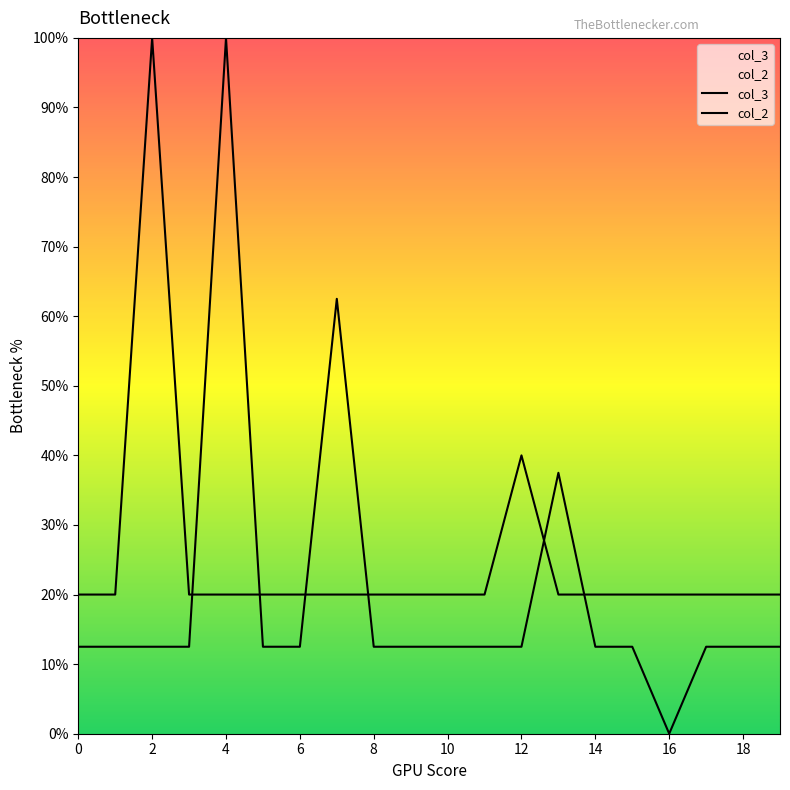

Between 16 and 14, which is larger?

14